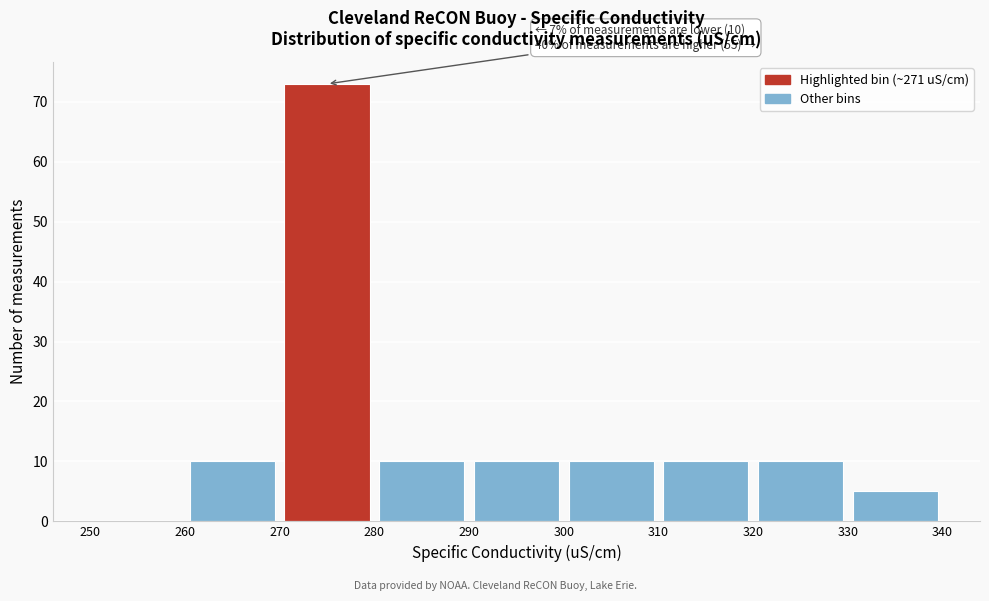

Which range on the x-axis has the tallest bar?

270 to 280